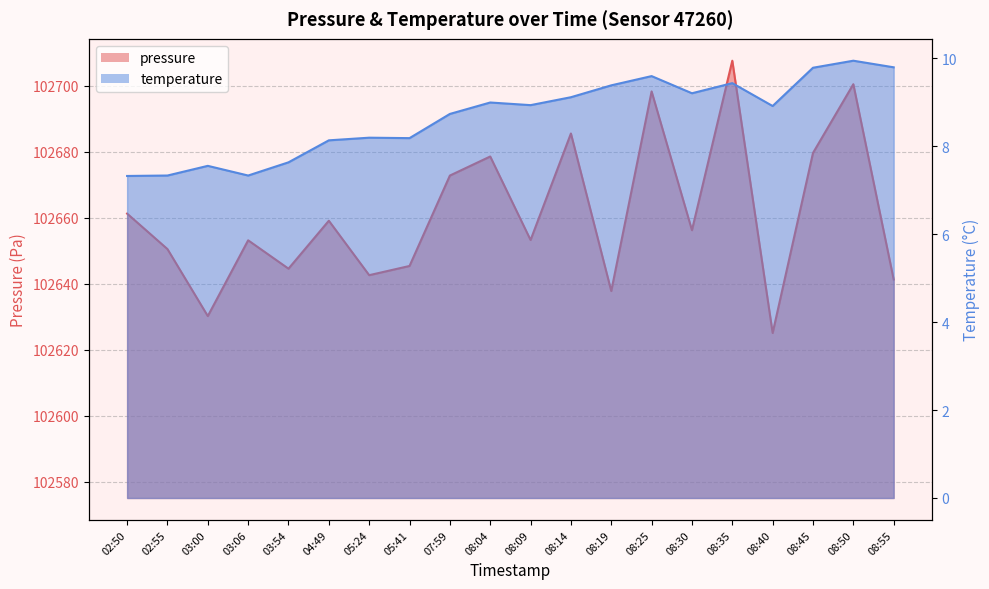

Which series has the largest range (max minus min)?

pressure